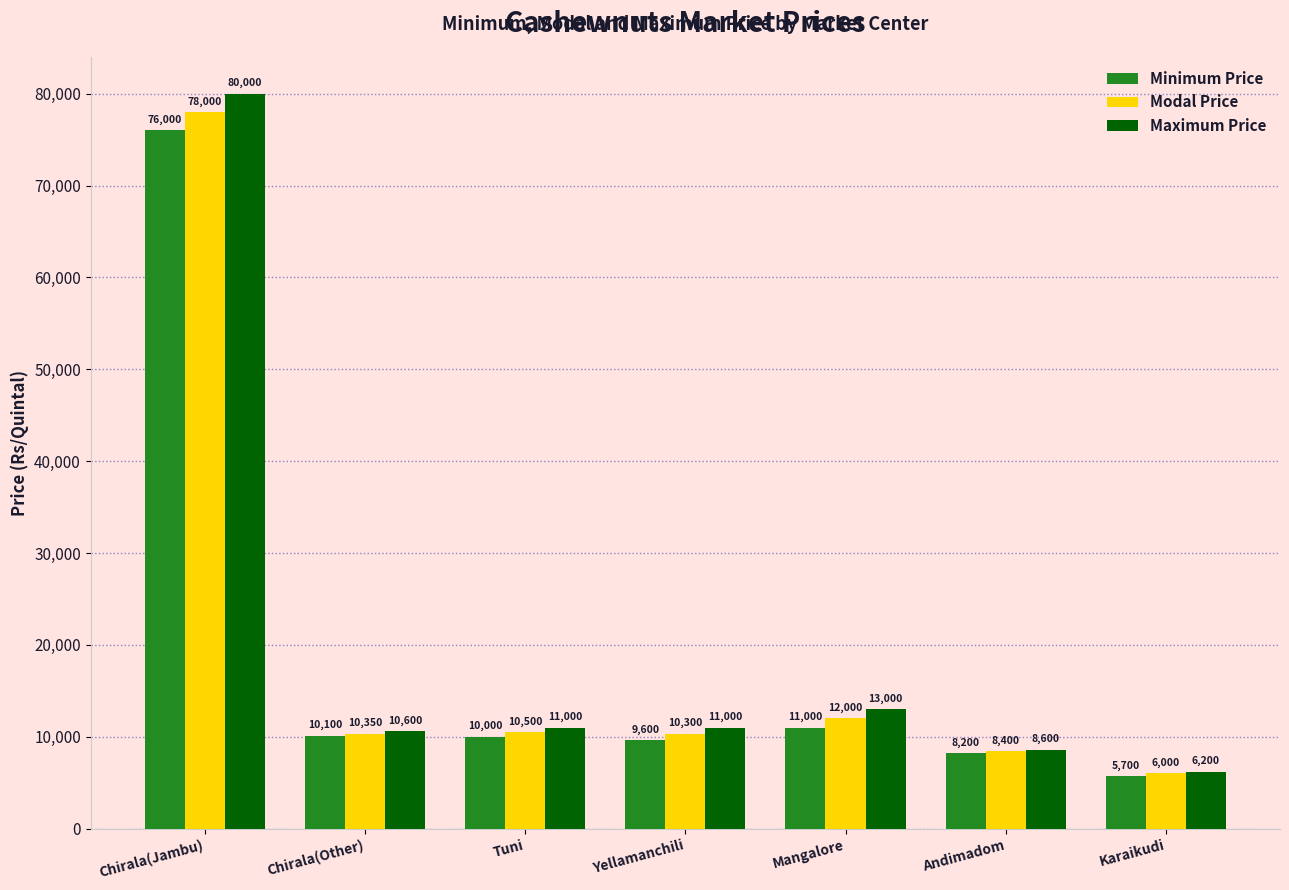

What is the average value of the Minimum Price series?

18657